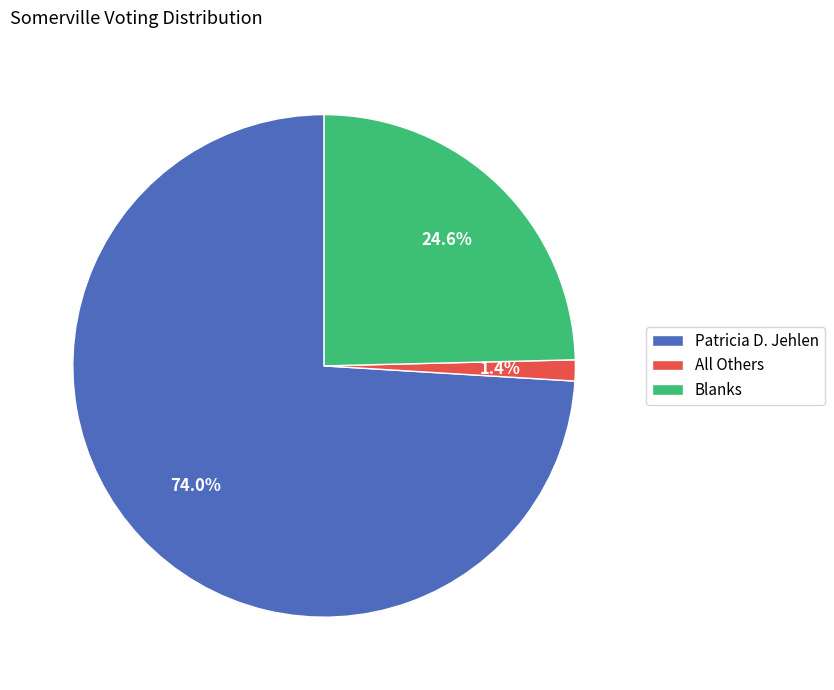

Approximately how many times larger is the value at Blanks compared to Patricia D. Jehlen?

0.3